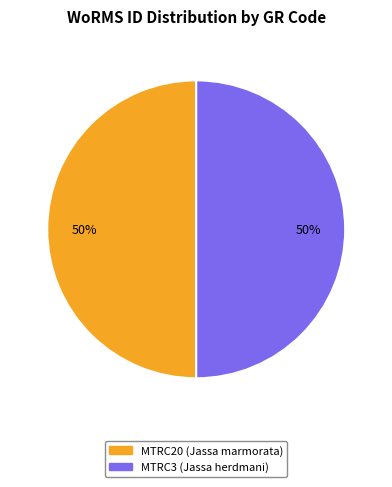

True or false: MTRC3 accounts for 50% of the total.

True